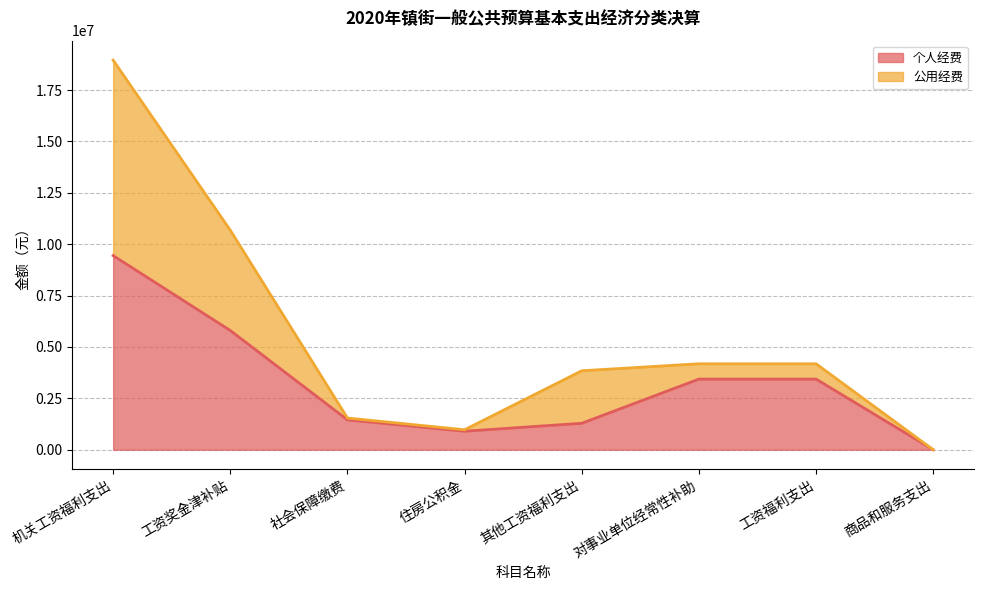

True or false: the data has more than 0 interior local peaks.

False